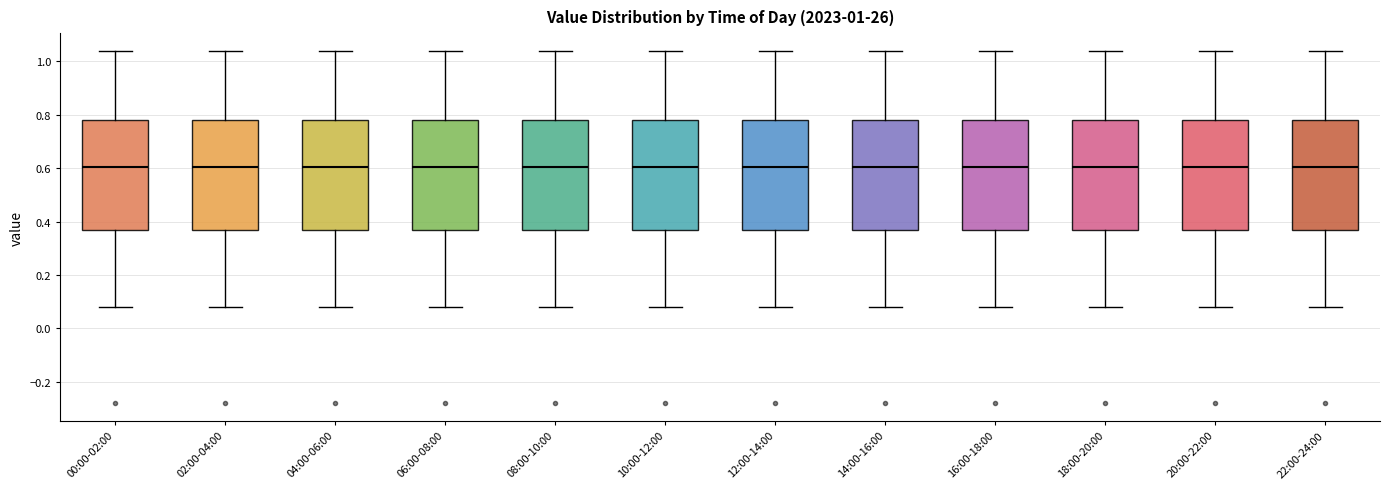

Reading left to right, transcribe this box plot: for each box, give where its median line is, the range the box spans, and where its two whiskers end, as read against the y-axis. The values are not printed on the chart, so give them approximately, as read against the axis.

00:00-02:00: median 0.60, box 0.38 to 0.78, whiskers 0.08 to 1.04
02:00-04:00: median 0.60, box 0.38 to 0.78, whiskers 0.08 to 1.04
04:00-06:00: median 0.60, box 0.38 to 0.78, whiskers 0.08 to 1.04
06:00-08:00: median 0.60, box 0.38 to 0.78, whiskers 0.08 to 1.04
08:00-10:00: median 0.60, box 0.38 to 0.78, whiskers 0.08 to 1.04
10:00-12:00: median 0.60, box 0.38 to 0.78, whiskers 0.08 to 1.04
12:00-14:00: median 0.60, box 0.38 to 0.78, whiskers 0.08 to 1.04
14:00-16:00: median 0.60, box 0.38 to 0.78, whiskers 0.08 to 1.04
16:00-18:00: median 0.60, box 0.38 to 0.78, whiskers 0.08 to 1.04
18:00-20:00: median 0.60, box 0.38 to 0.78, whiskers 0.08 to 1.04
20:00-22:00: median 0.60, box 0.38 to 0.78, whiskers 0.08 to 1.04
22:00-24:00: median 0.60, box 0.38 to 0.78, whiskers 0.08 to 1.04